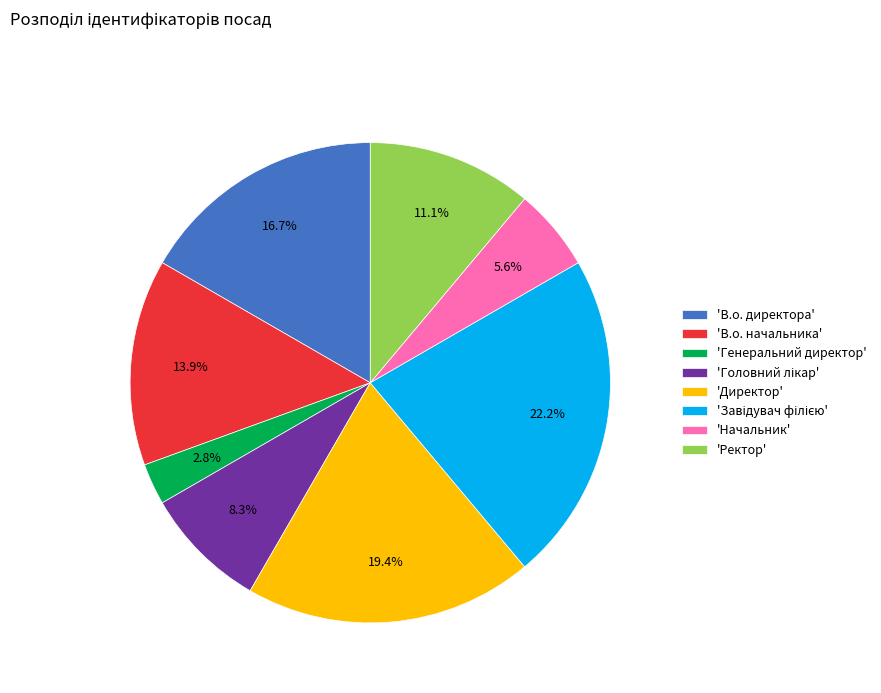

What is the ratio of the value at 'Начальник' to the value at 'Директор'?

0.3